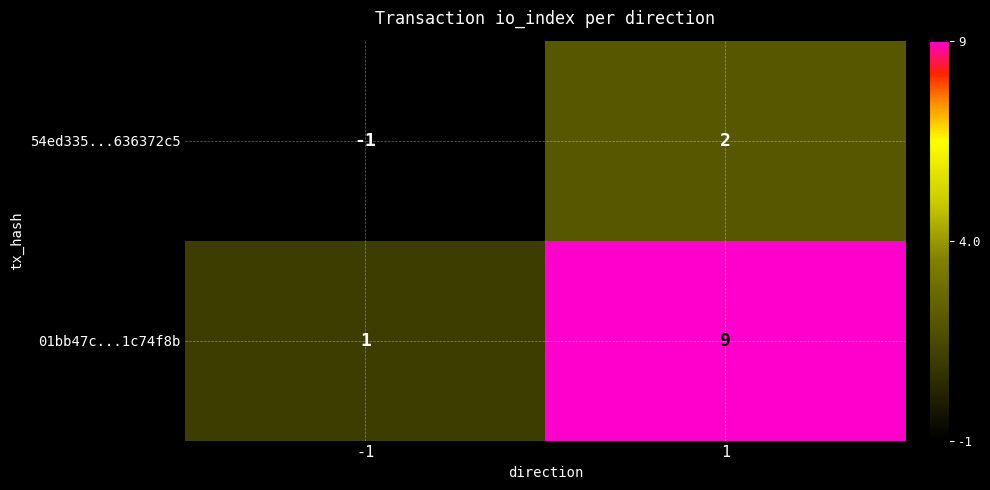

What is the greatest value displayed?

9